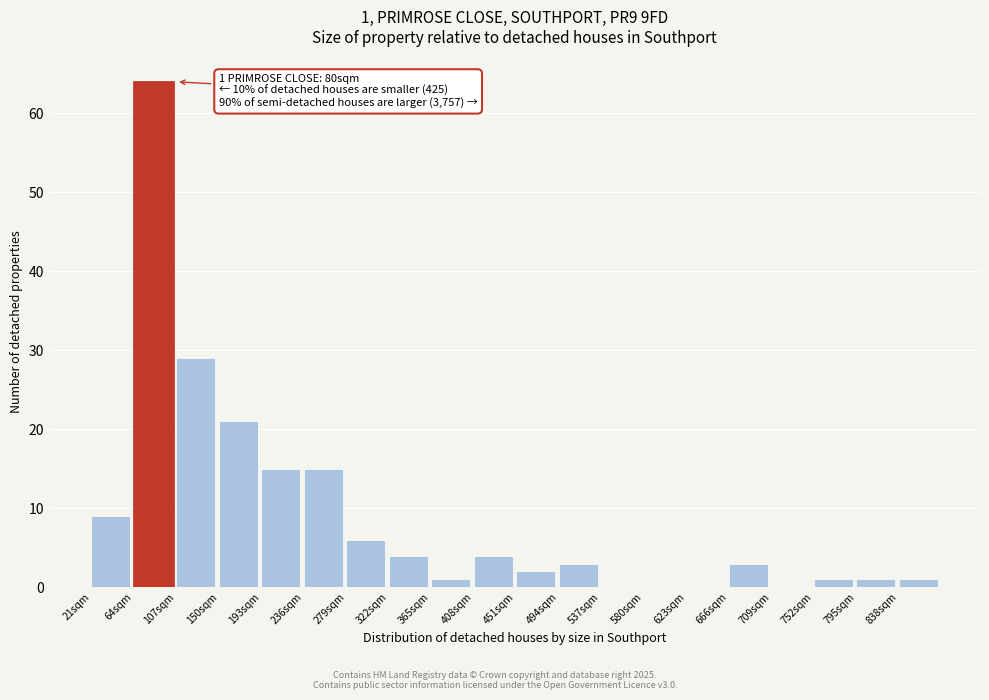

Reading left to right, transcribe all the data shown in this chart.

21sqm=9	64sqm=64	107sqm=29	150sqm=21	193sqm=15	236sqm=15	279sqm=6	322sqm=4	365sqm=1	408sqm=4	451sqm=2	494sqm=3	537sqm=0	580sqm=0	623sqm=0	666sqm=3	709sqm=0	752sqm=1	795sqm=1	838sqm=1